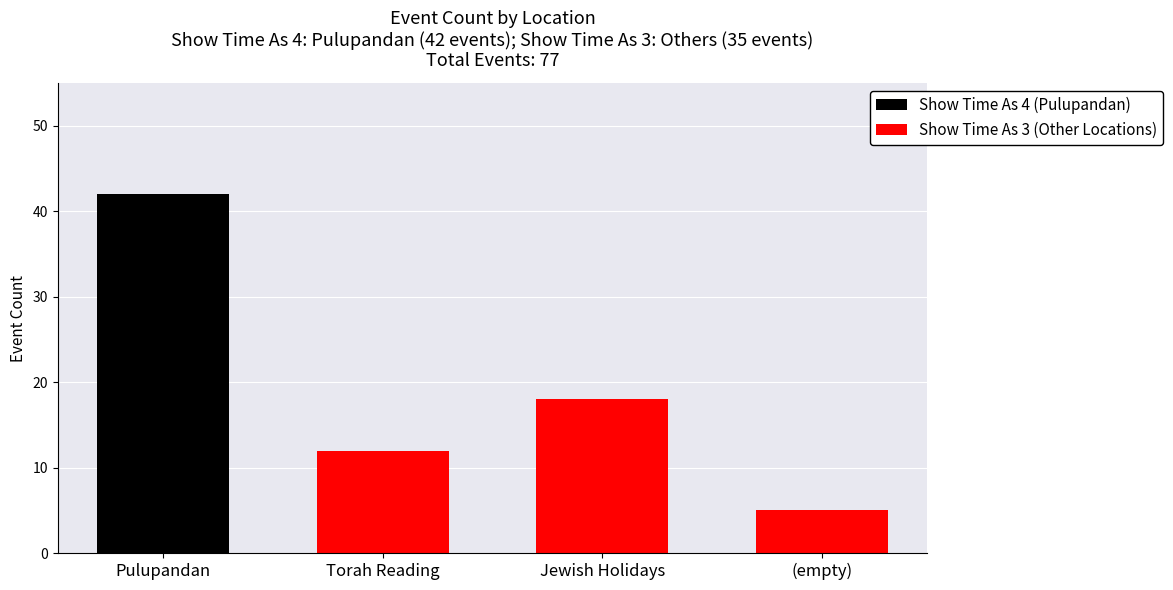

How many data points does each series have?

3